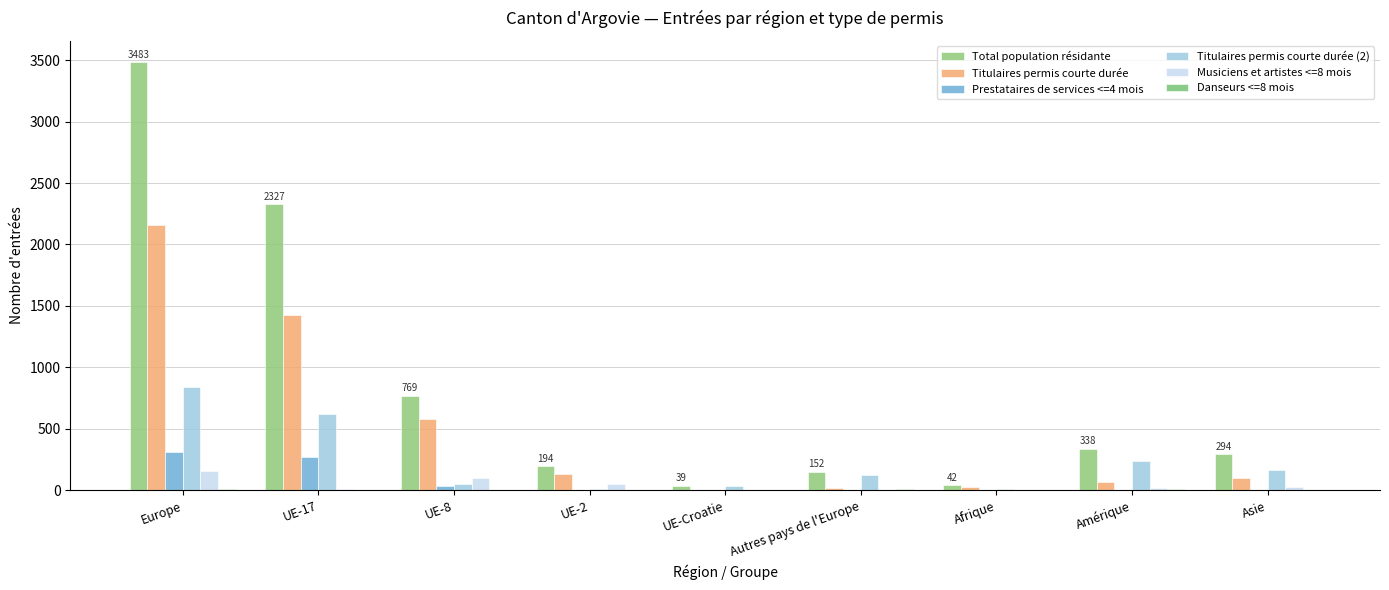

At which category is the sum across all series the highest?

Europe